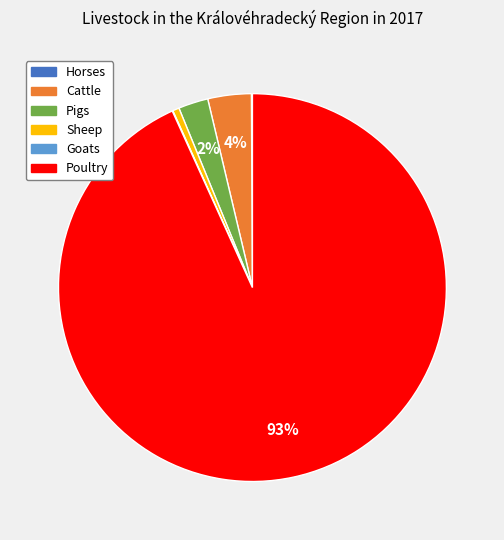

What percentage is the Poultry slice, to the nearest percent?

93%